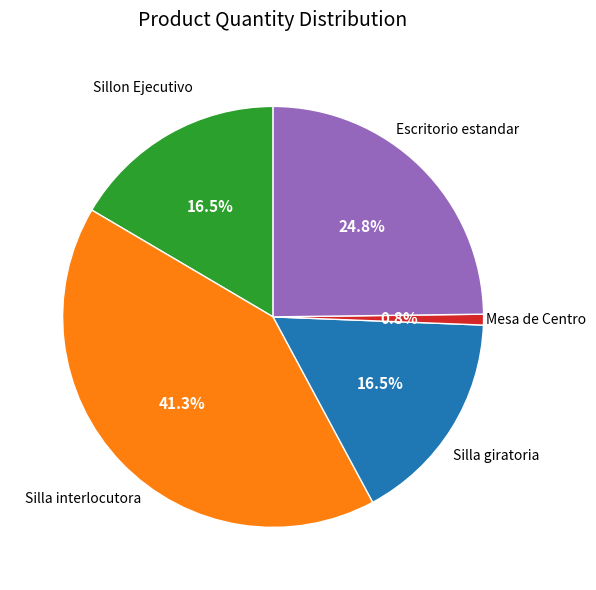

Is the sum of Sillon Ejecutivo and Mesa de Centro greater than half?

No